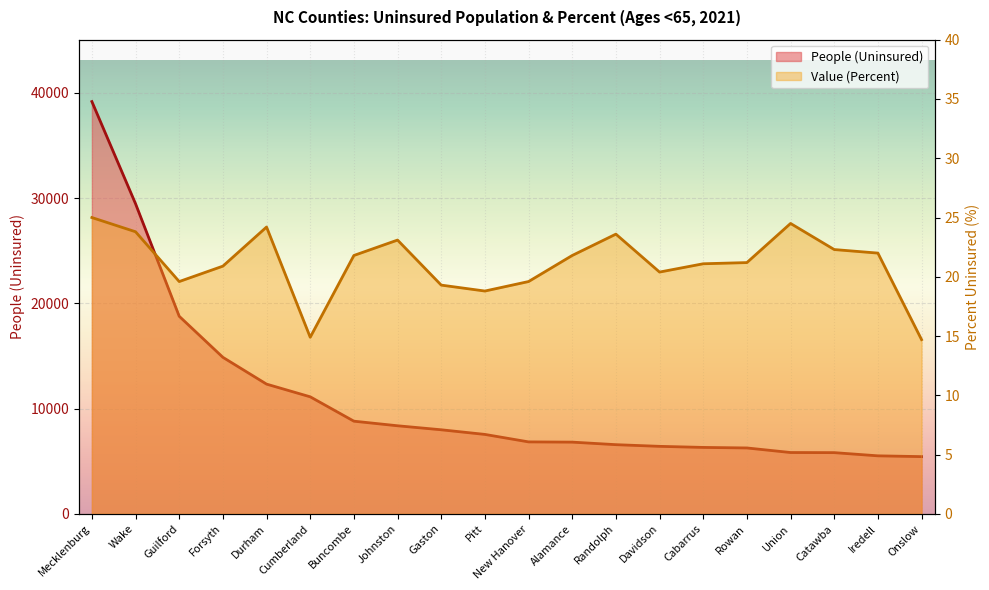

Rank the series by their average value, from highest to lowest.

People (Uninsured), Value (Percent)